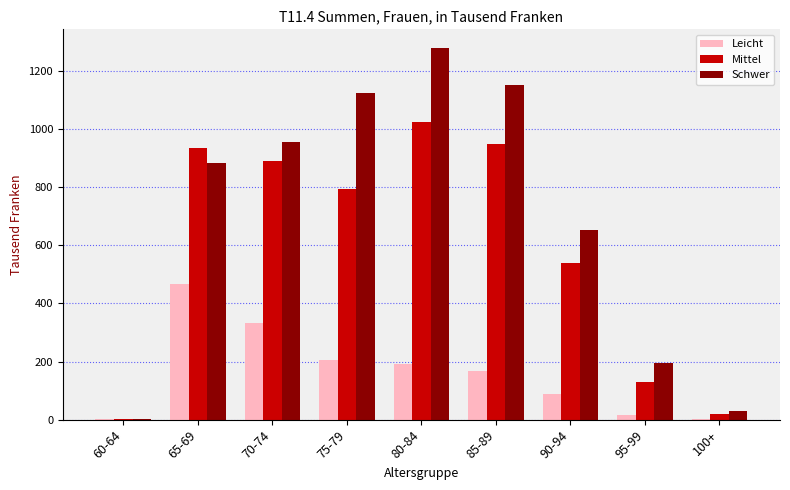

True or false: Schwer has a value of 1152 at 85-89.

True